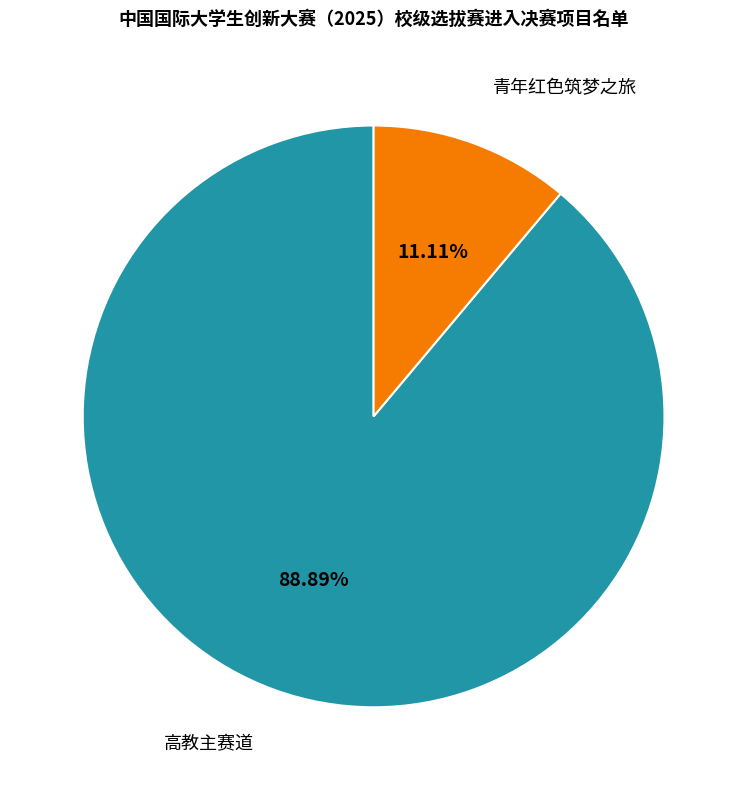

Is there any slice that represents more than half of the pie?

Yes